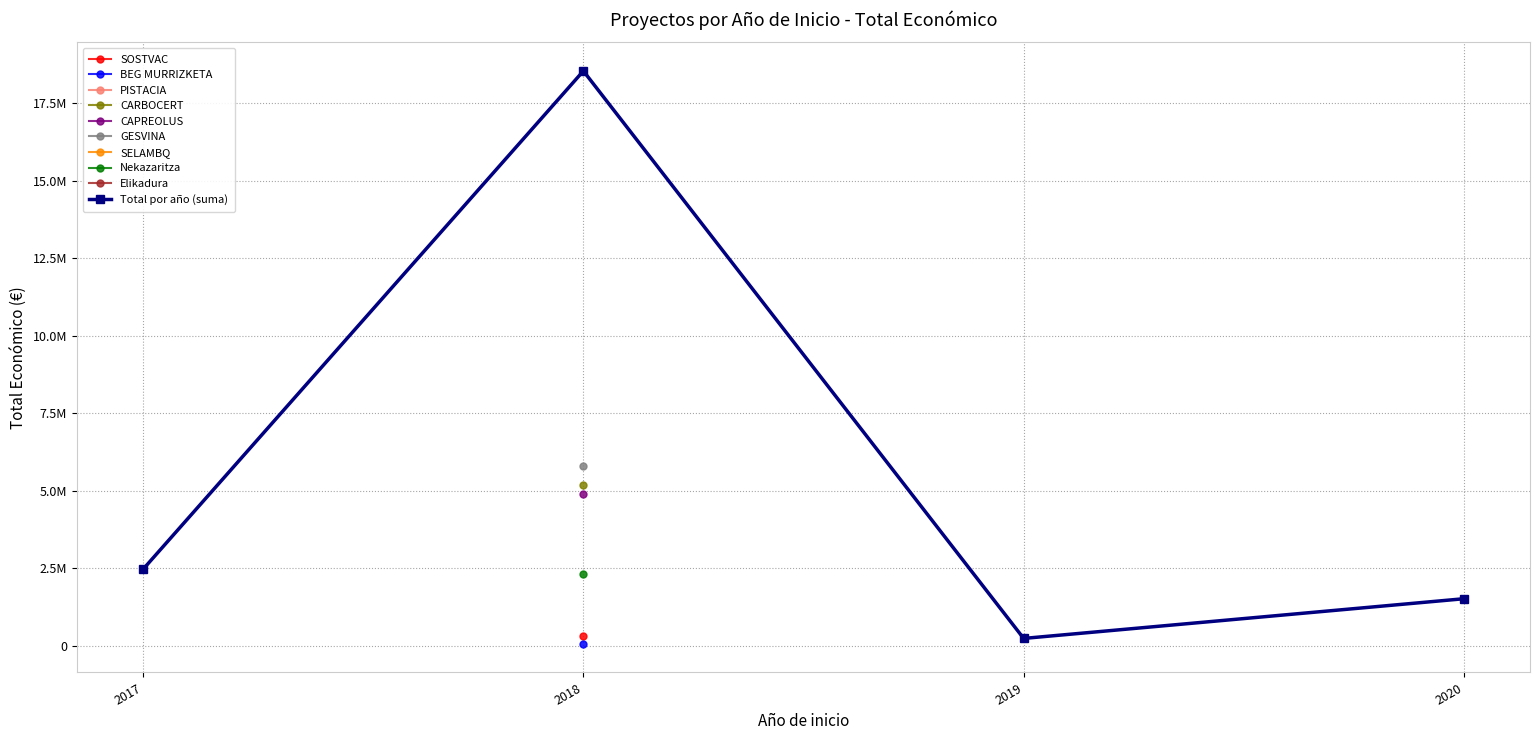

What is the difference between the maximum and minimum values?

18315682